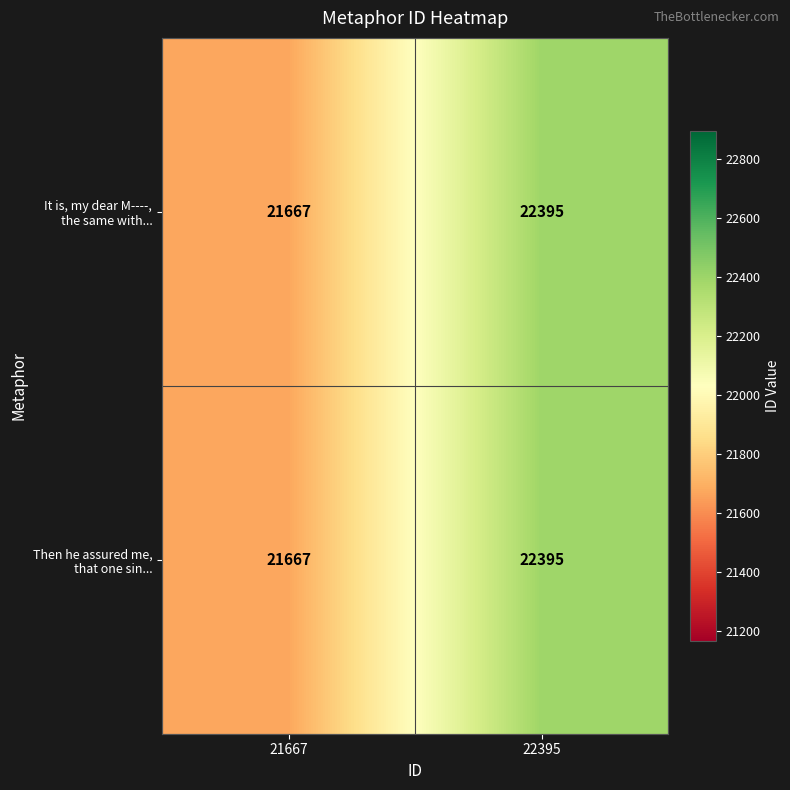

What is the greatest value displayed?

22395